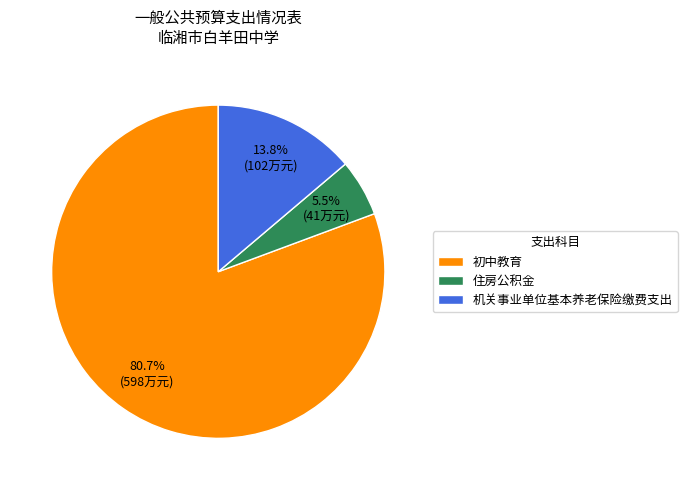

The 初中教育 slice represents 81% of the pie. True or false?

True